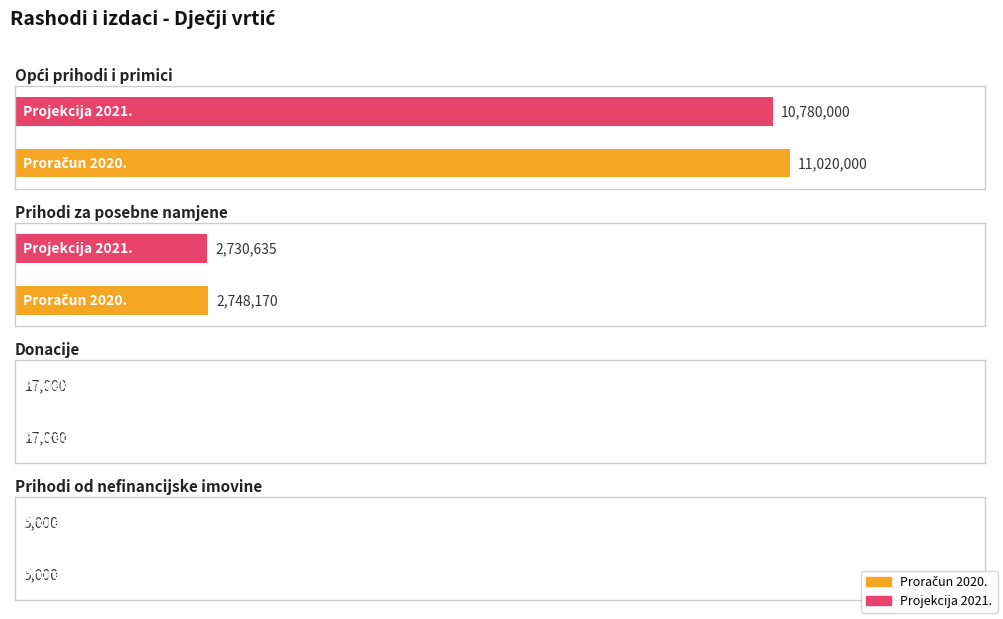

What is the label of the 3rd bar from the left?

Donacije